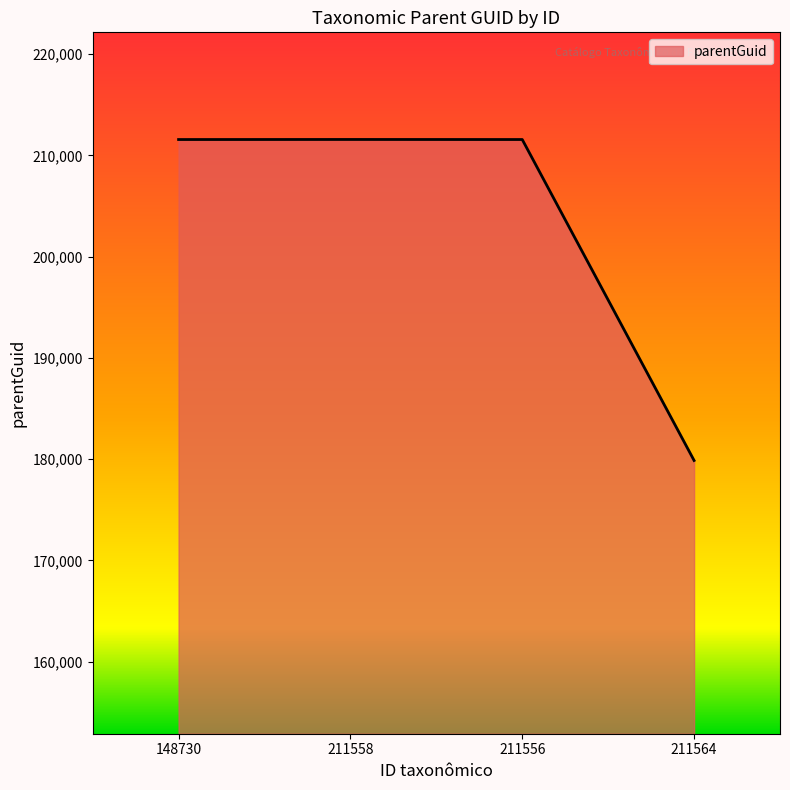

The chart shows a value of 136393 at 211556. True or false?

False